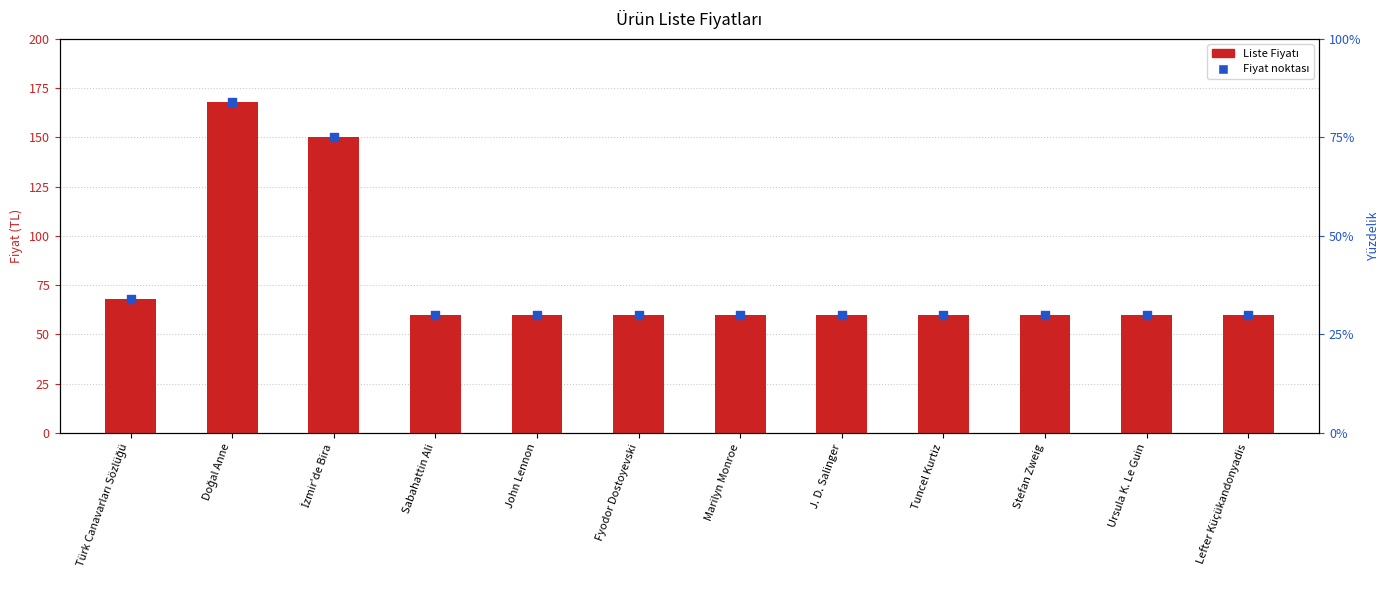

Which series reaches the maximum Y coordinate?

Liste Fiyatı